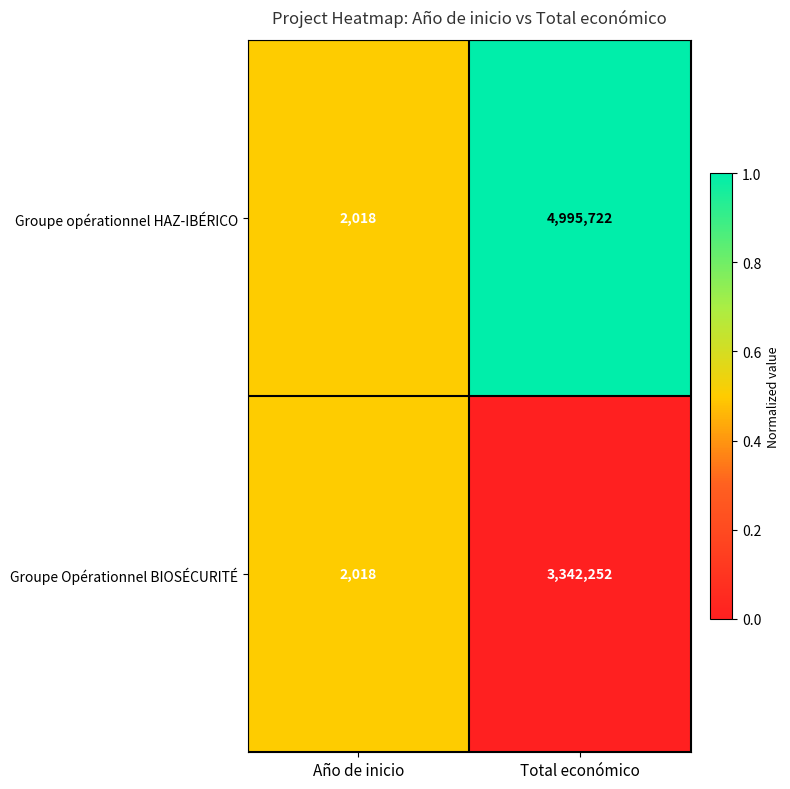

The Groupe Opérationnel BIOSÉCURITÉ series shows 943 at Año de inicio. True or false?

False